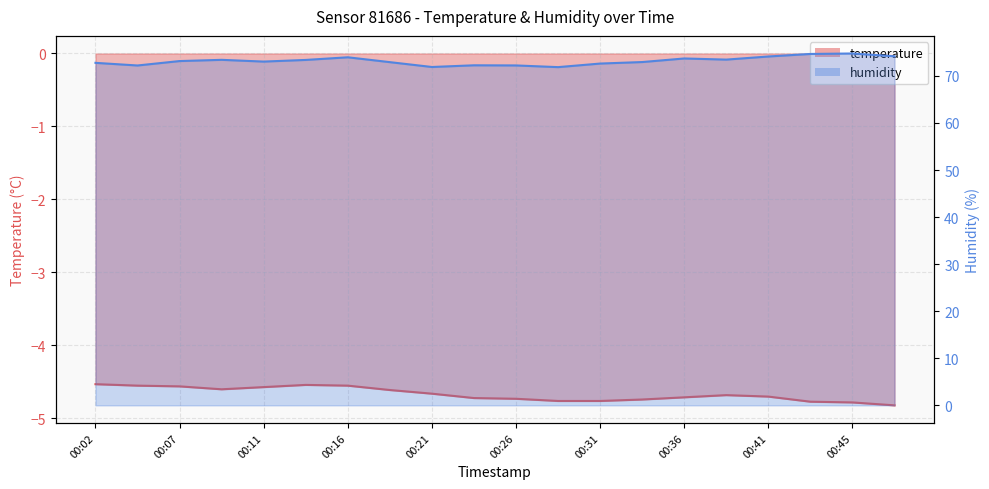

At how many categories does at least one series exceed 48?

20